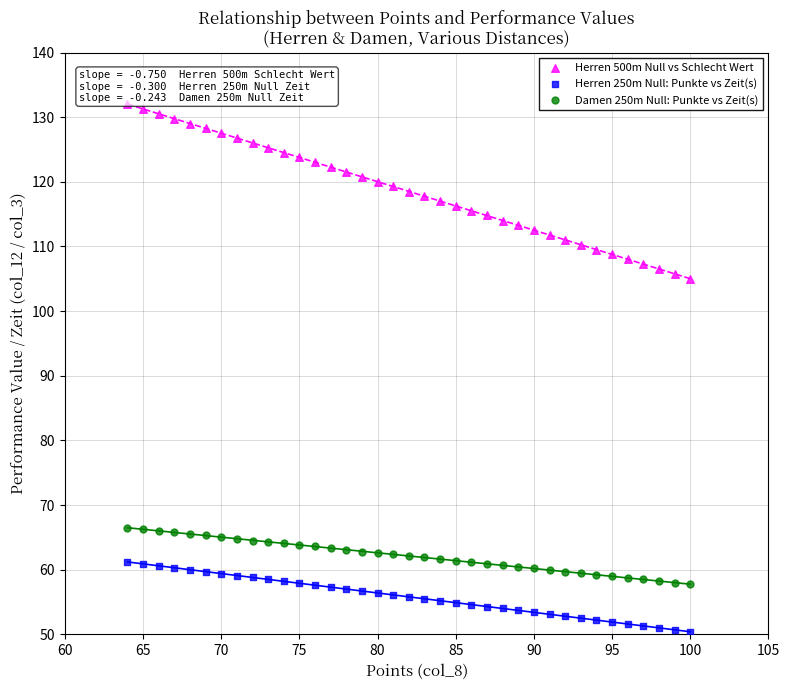

Which series has the widest spread of Y values?

Herren 500m Null vs Schlecht Wert